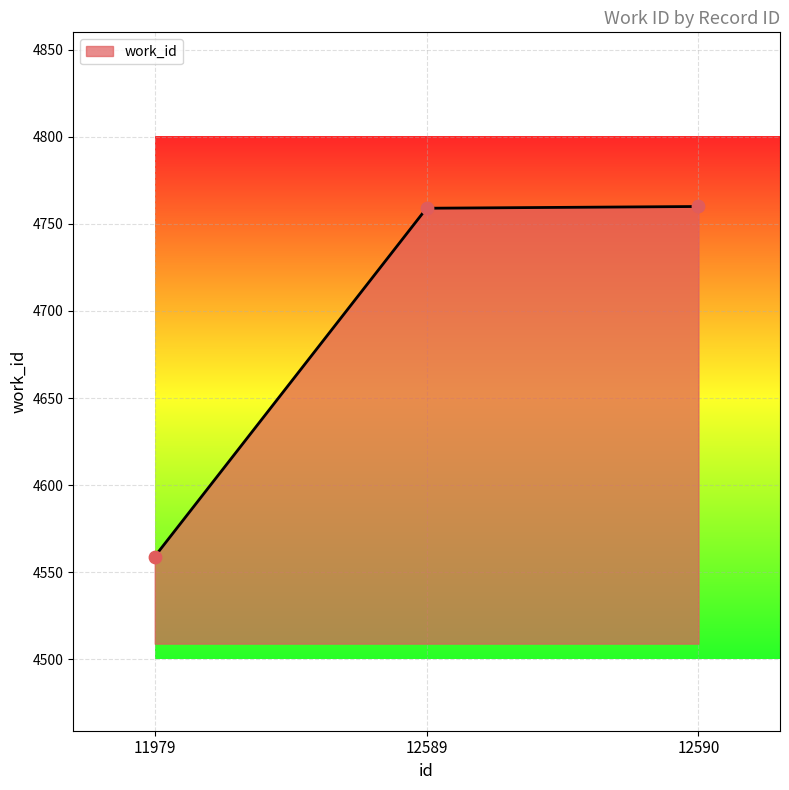

Approximately how many times larger is the value at 12589 compared to 12590?

1.0